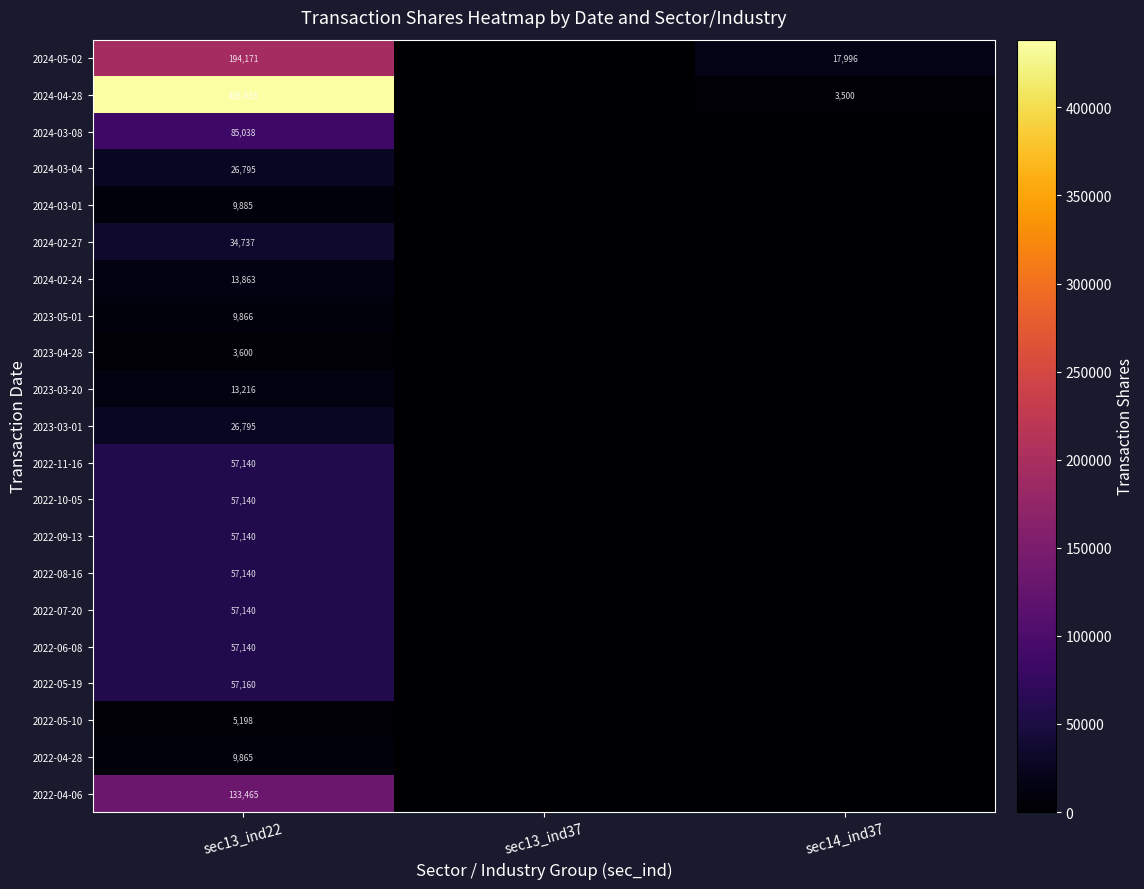

The 2024-03-01 series shows 17189 at sec13_ind22. True or false?

False